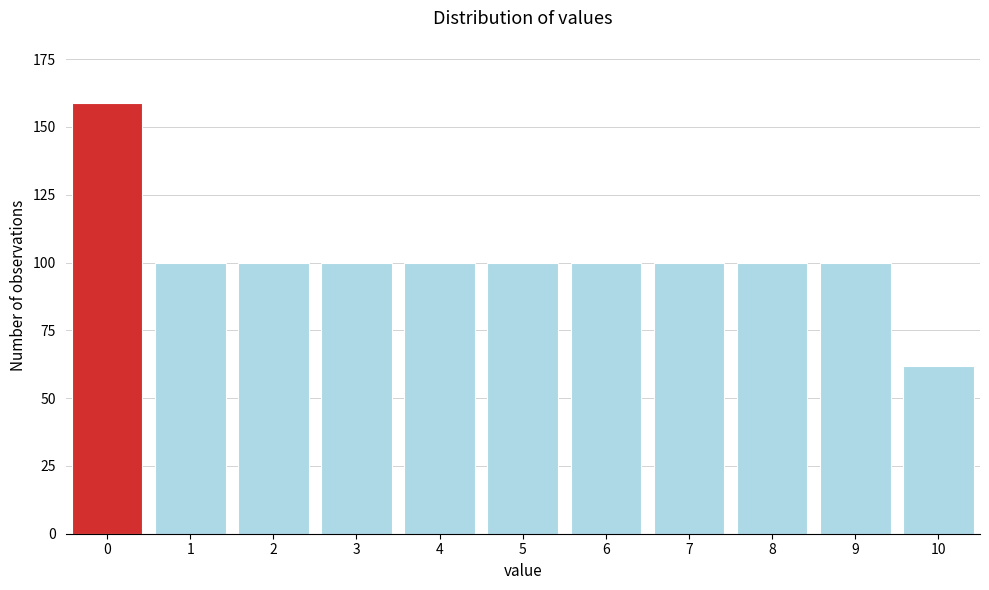

Reading left to right, transcribe all the data shown in this chart.

159	100	100	100	100	100	100	100	100	100	62